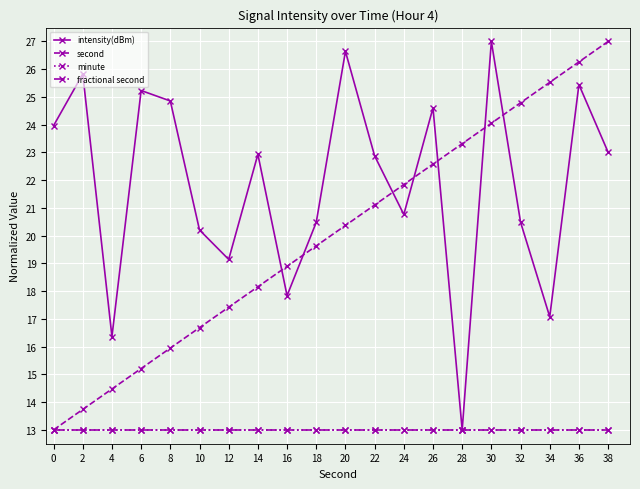

Does the chart have visible grid lines?

Yes